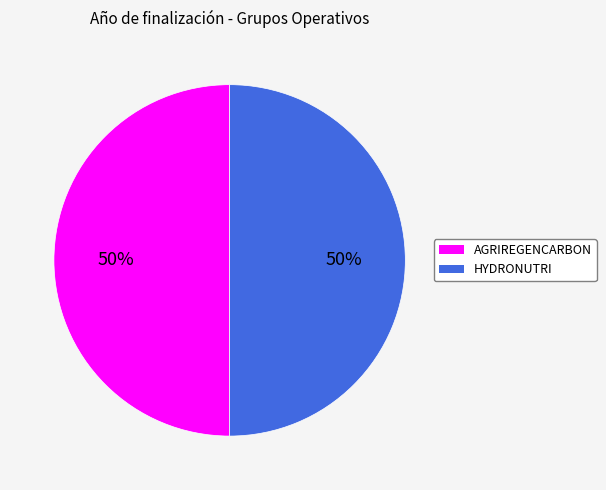

How many slices are in this pie chart?

2